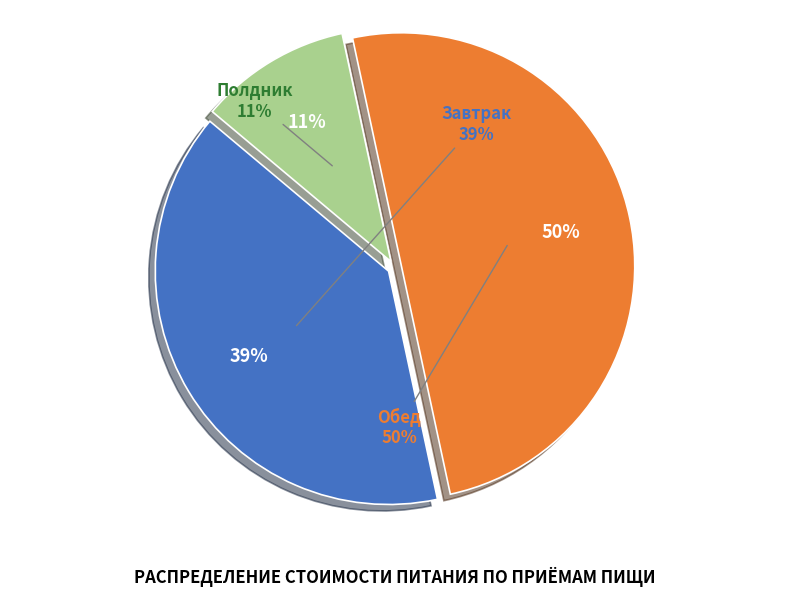

To the nearest percent, what percentage of the pie is Завтрак?

39%